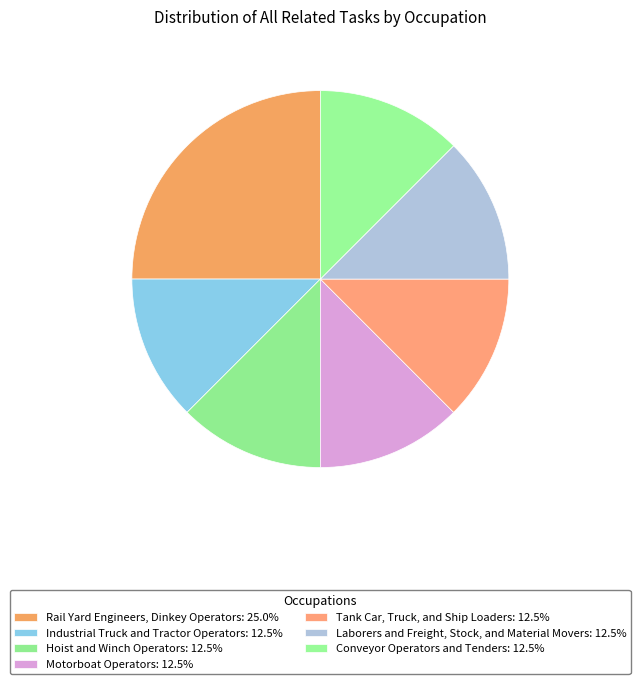

Which has a higher value, Industrial Truck and Tractor Operators or Tank Car, Truck, and Ship Loaders?

Industrial Truck and Tractor Operators